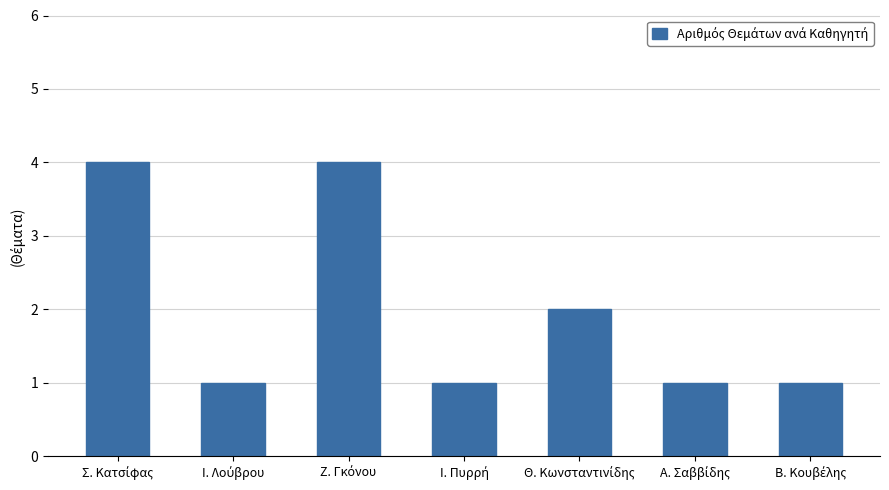

Reading left to right, transcribe all the data shown in this chart.

4	1	4	1	2	1	1